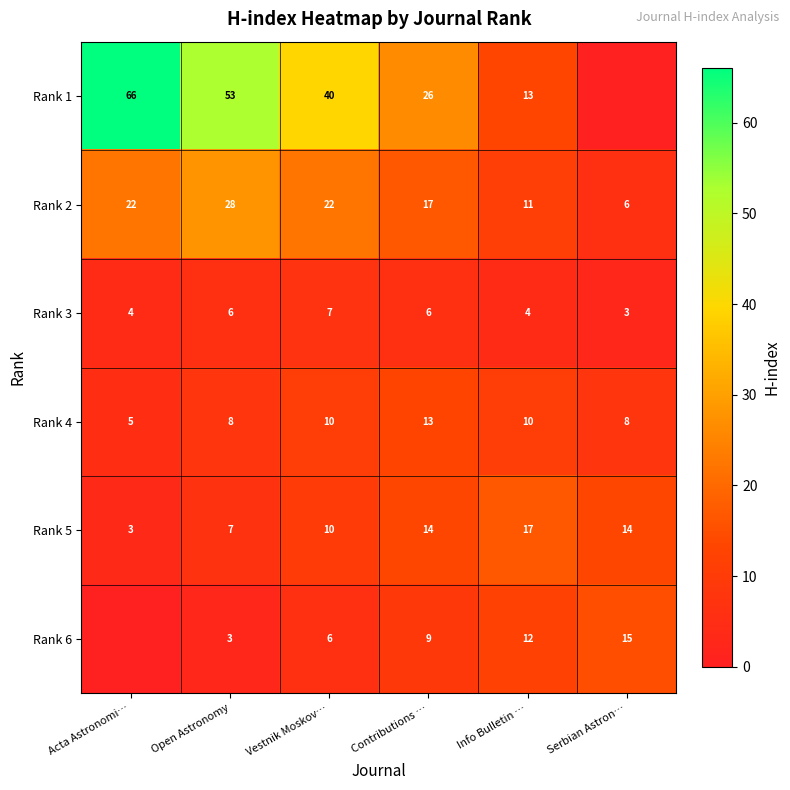

The Rank 2 series shows 37.5 at Acta Astronomi…. True or false?

False